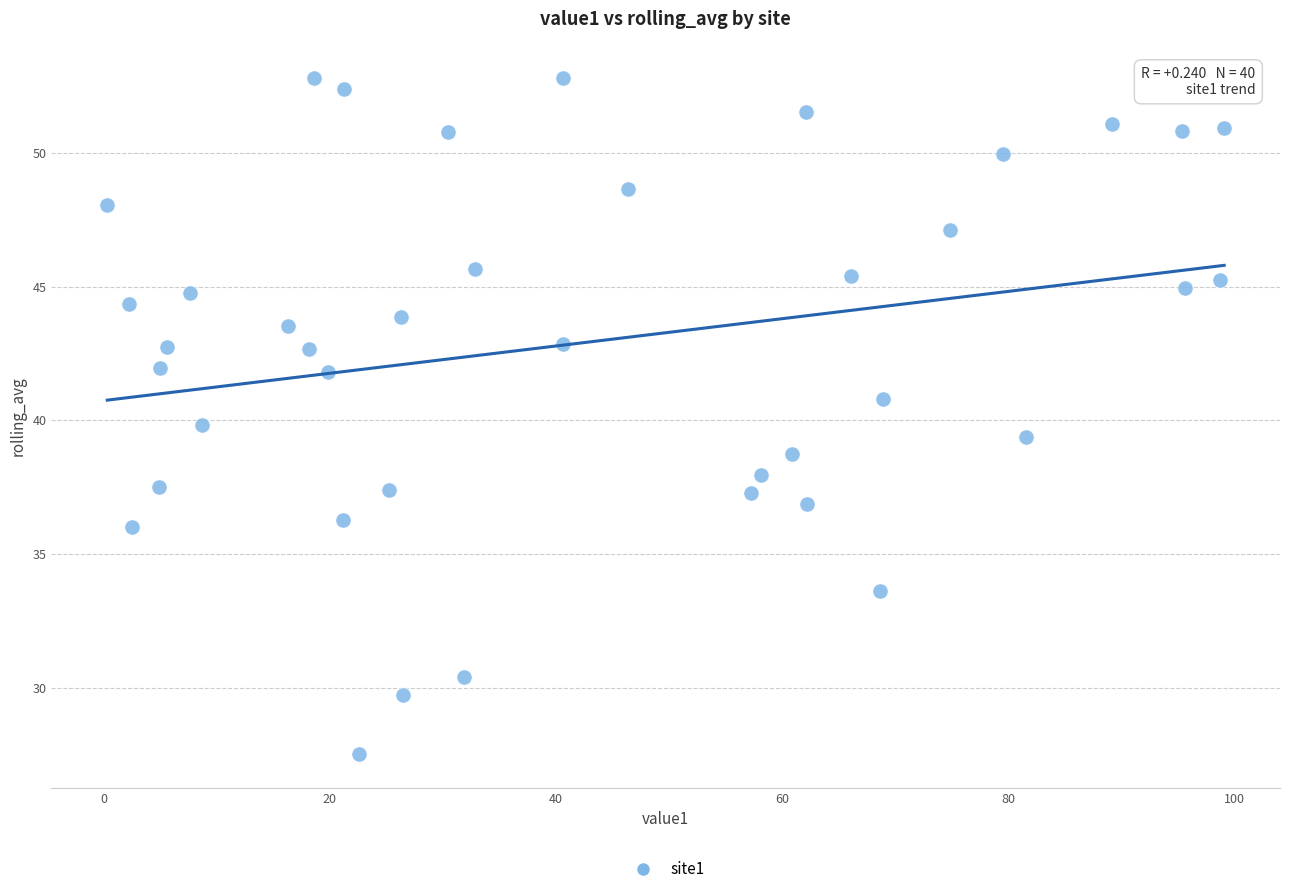

What is the range of Y values (max minus min)?

25.3